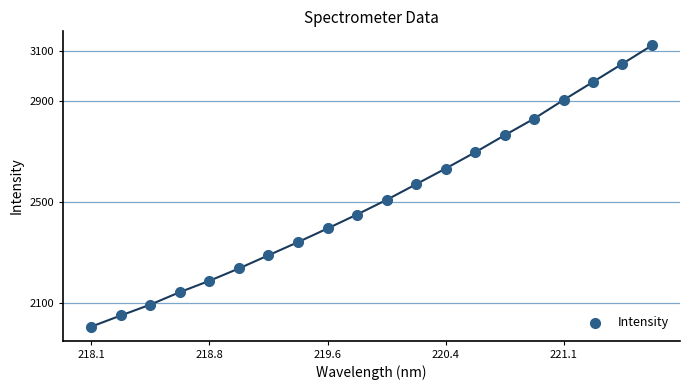

What is the range of Y values (max minus min)?

1114.8